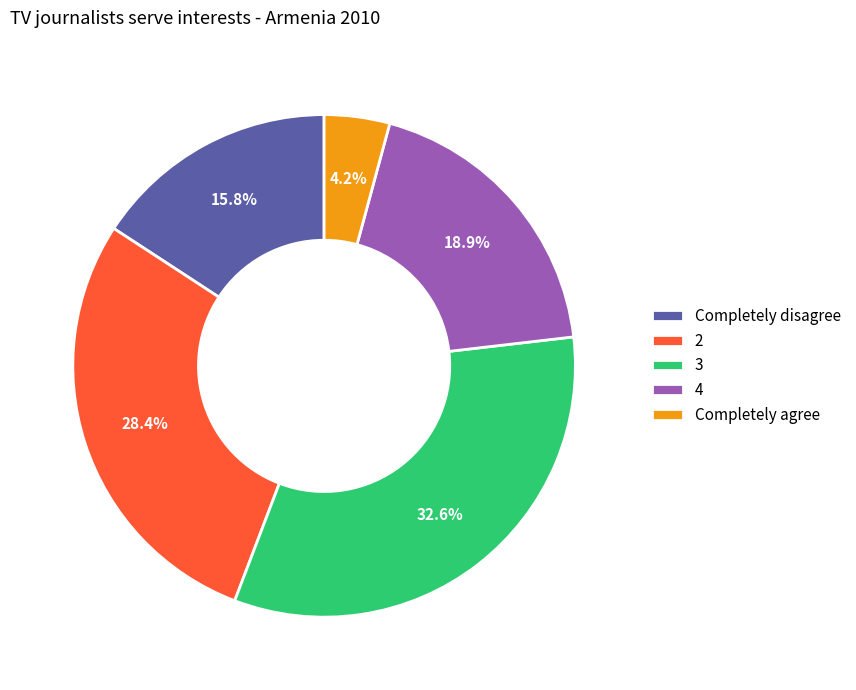

Approximately how many times larger is the value at Completely agree compared to 2?

0.1